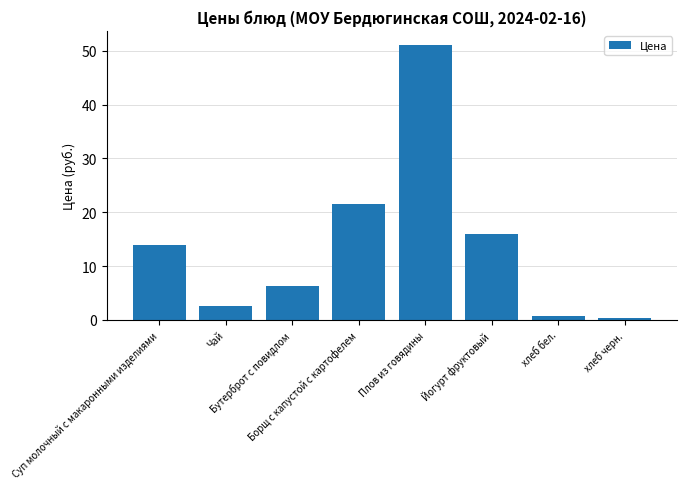

Does the chart contain any negative values?

No